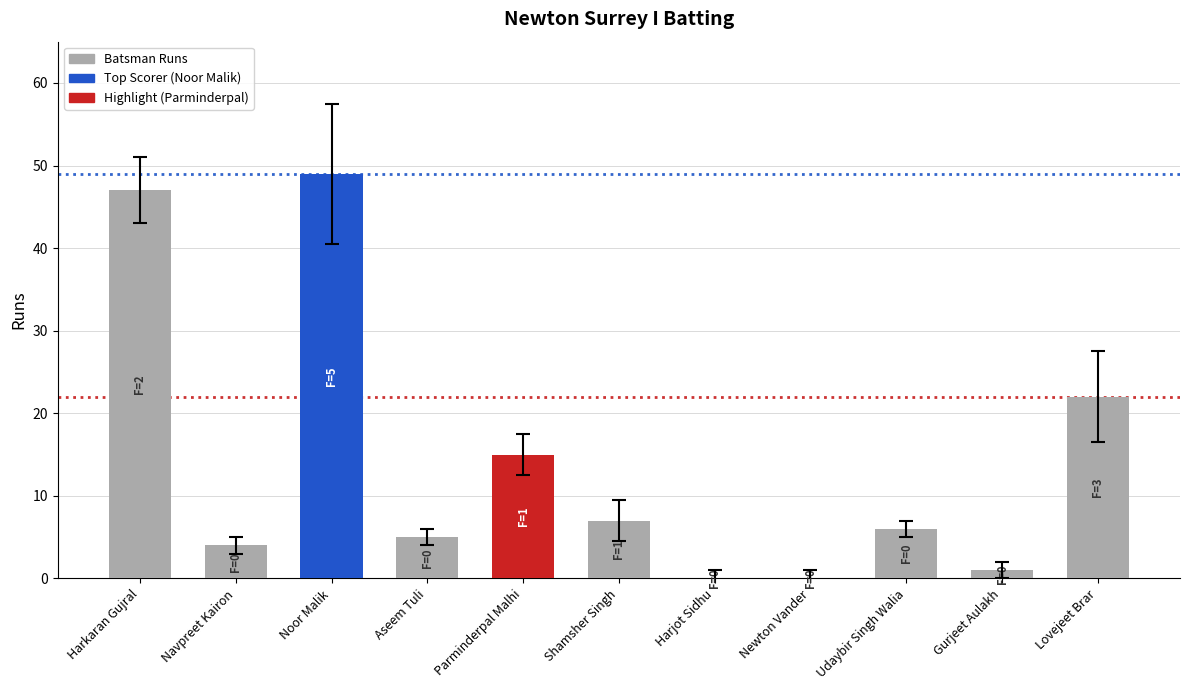

What is the greatest value displayed?

49